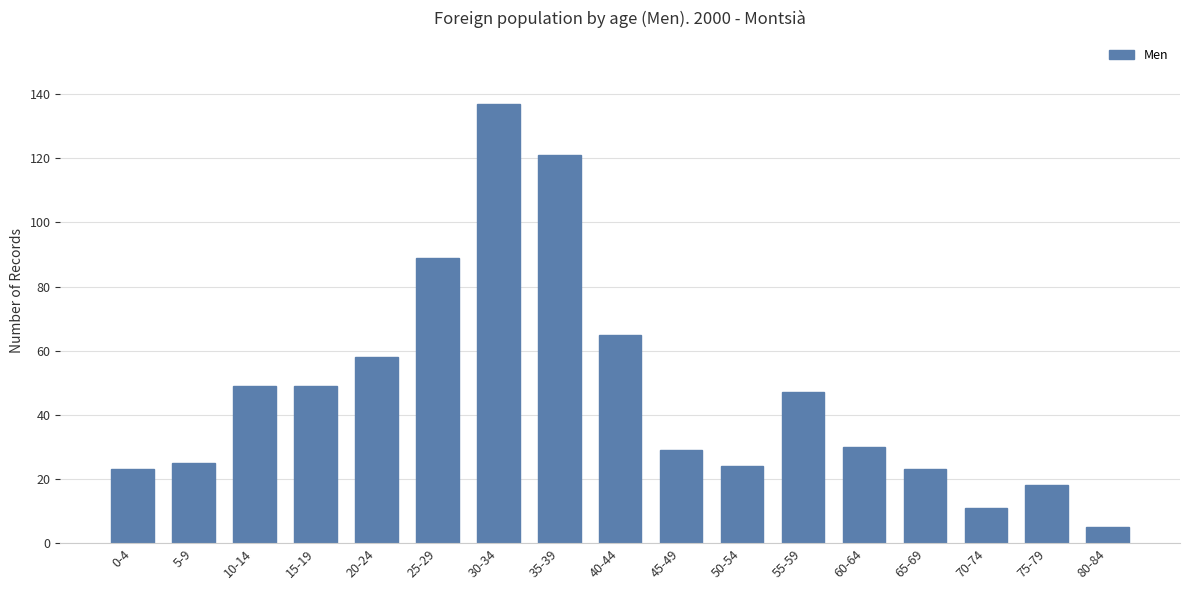

Reading left to right, extract all data points from this chart.

23	25	49	49	58	89	137	121	65	29	24	47	30	23	11	18	5